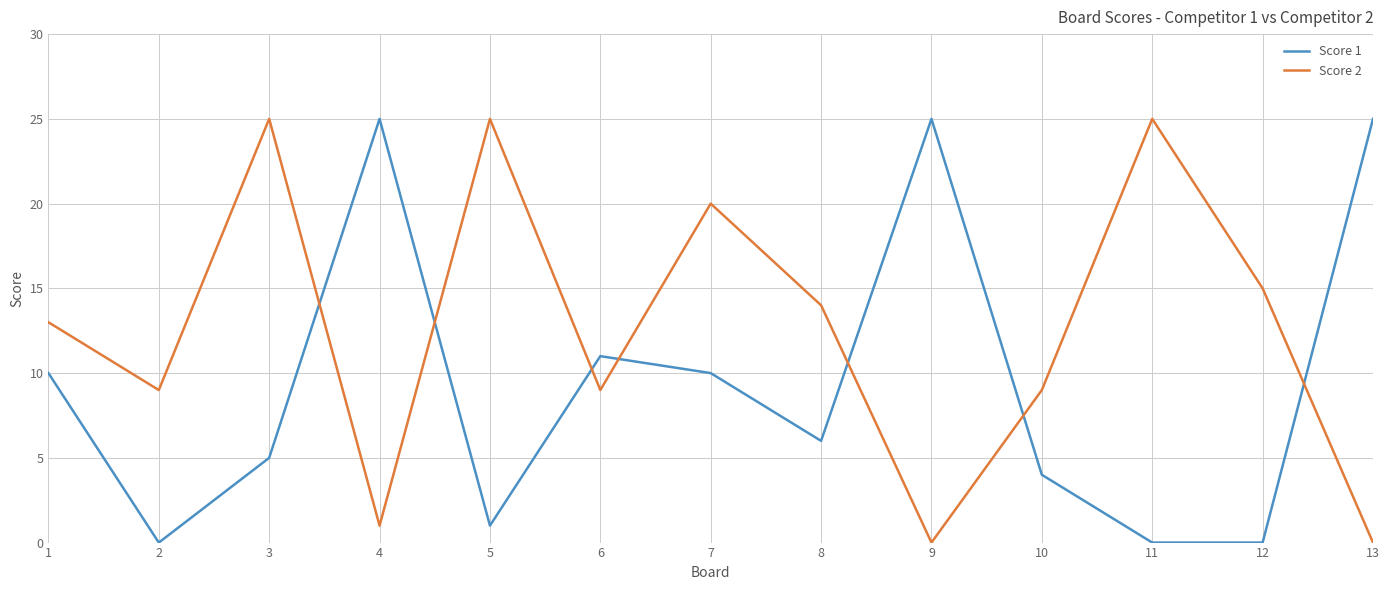

The Score 2 series shows 14 at 8. True or false?

True